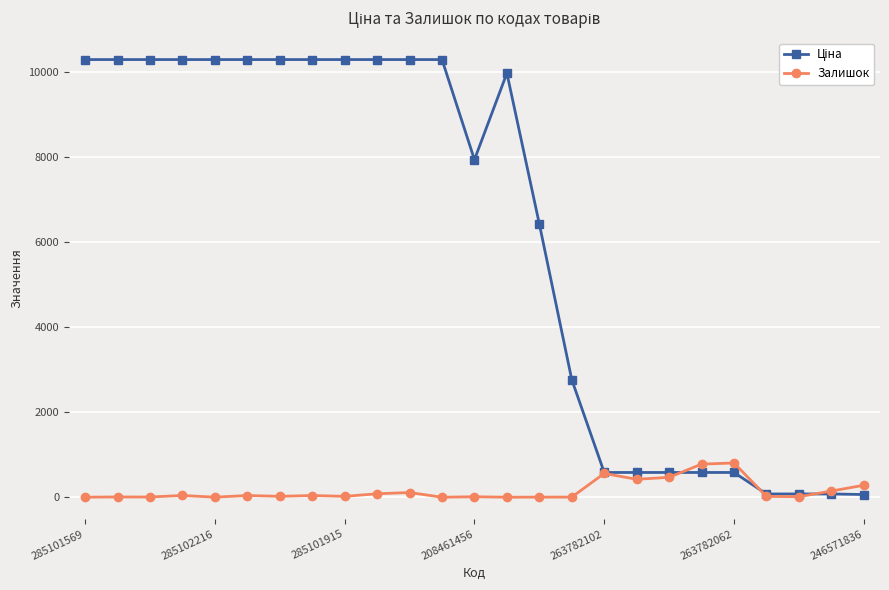

At how many categories does at least one series exceed 7552?

14